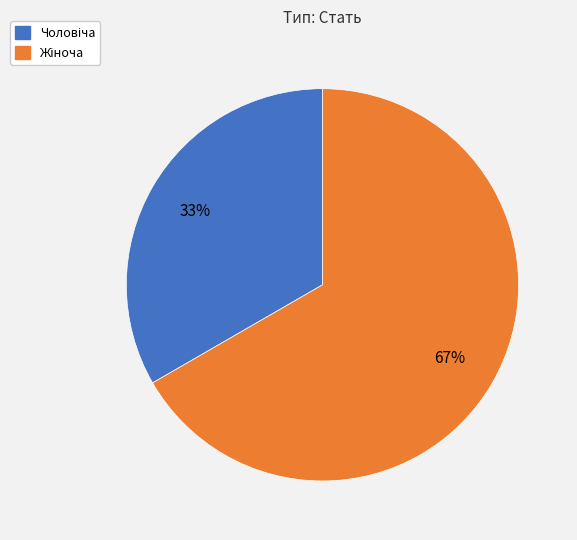

Does any single category account for the majority?

Yes